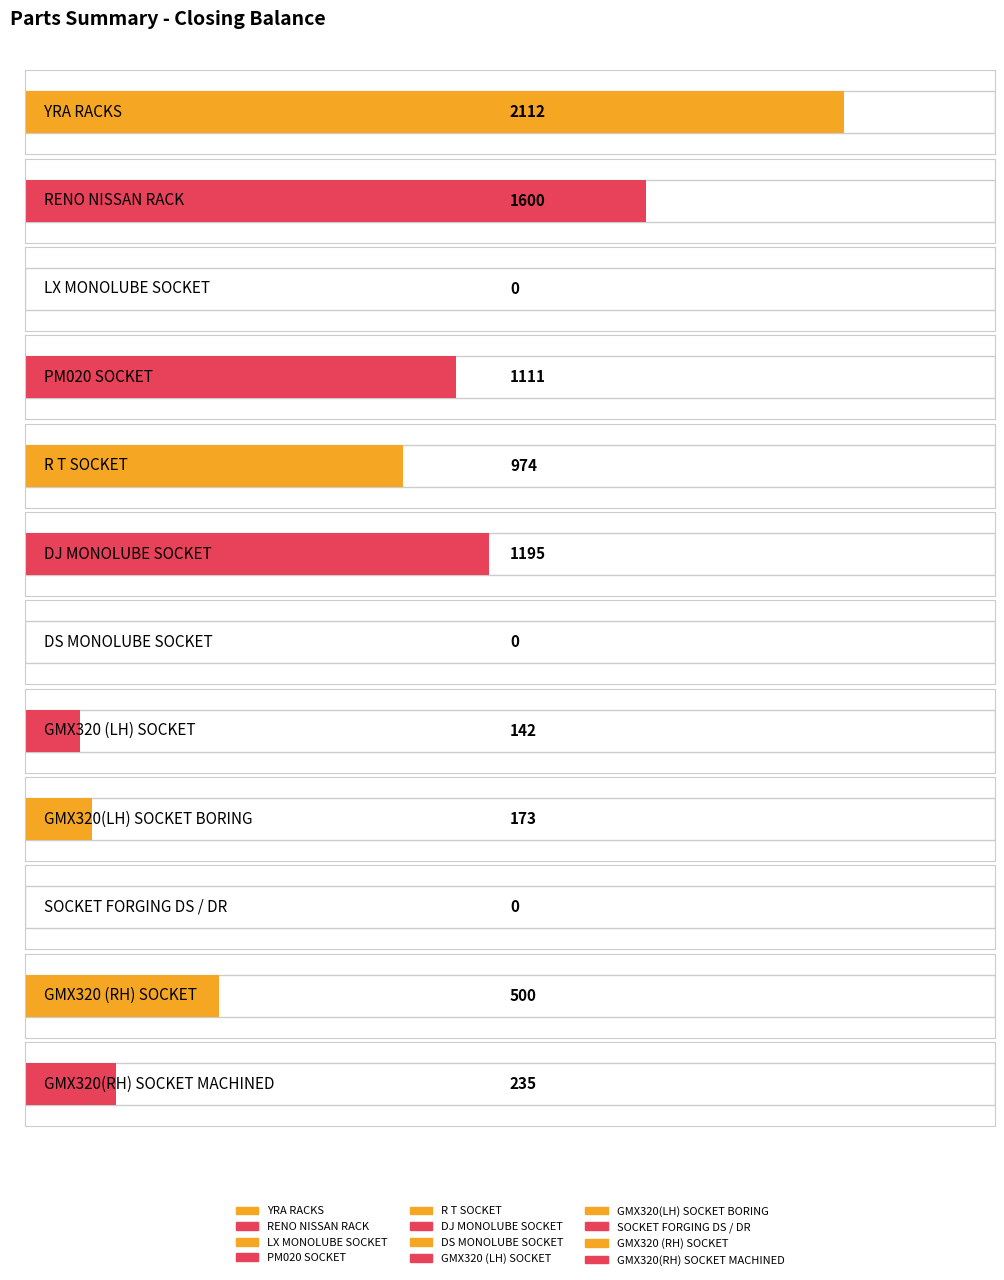

The chart shows a value of 1195 at DJ MONOLUBE SOCKET. True or false?

True